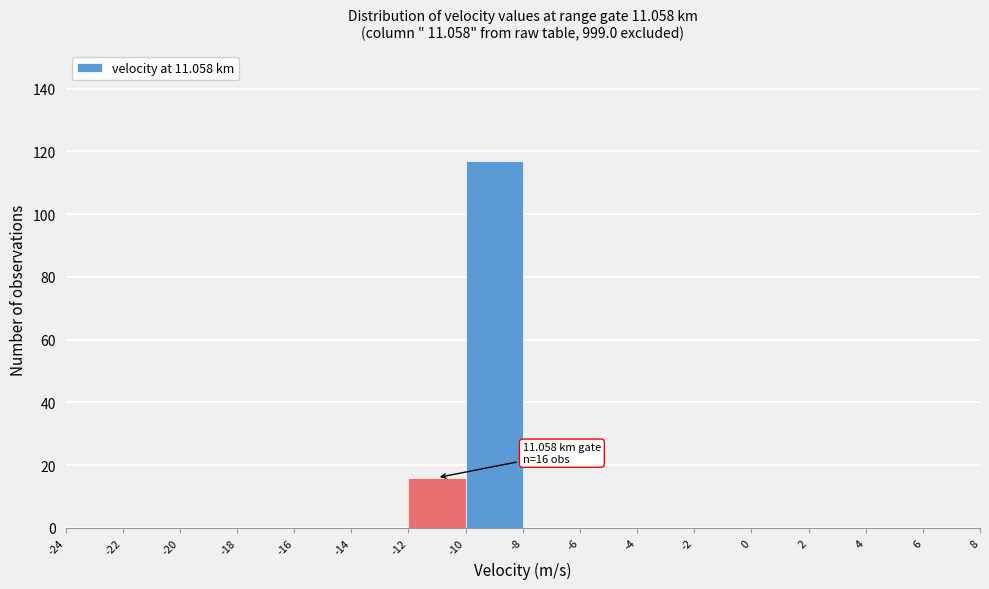

Over which range of the x-axis is the bar tallest?

-10 to -8